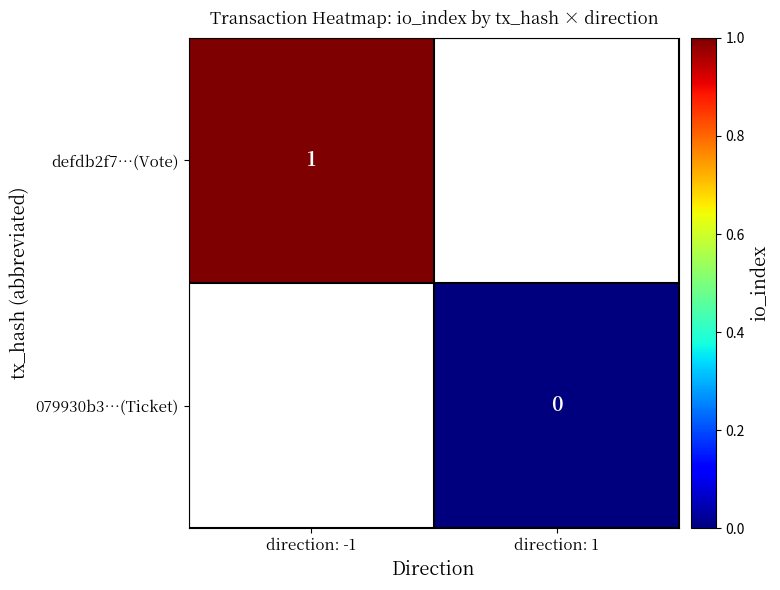

The defdb2f7…(Vote) series shows 1 at direction: -1. True or false?

True